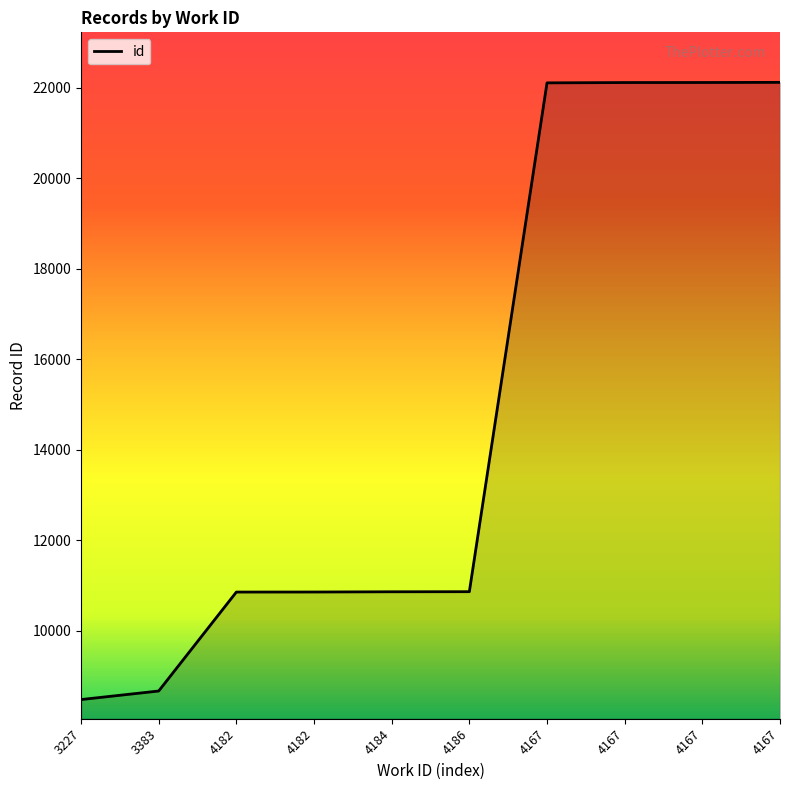

What is the sum of all values?

148994